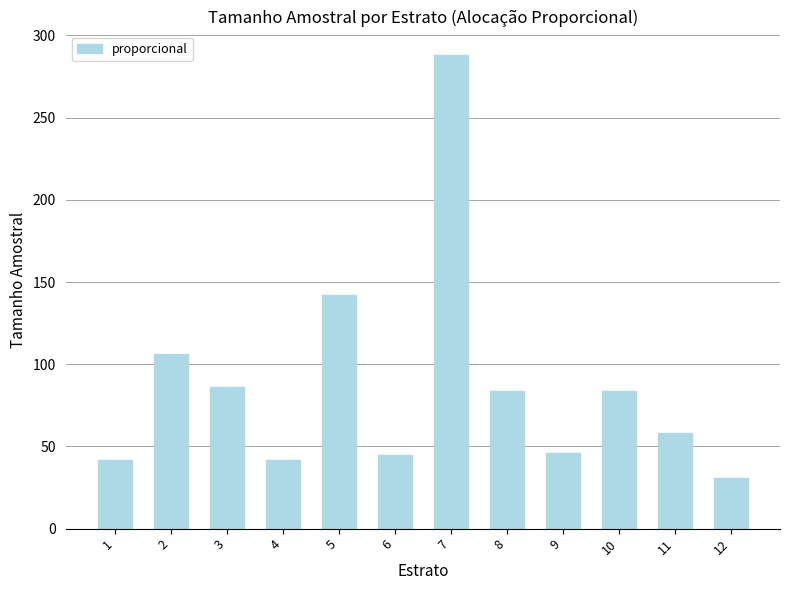

How many bars are there in total?

12